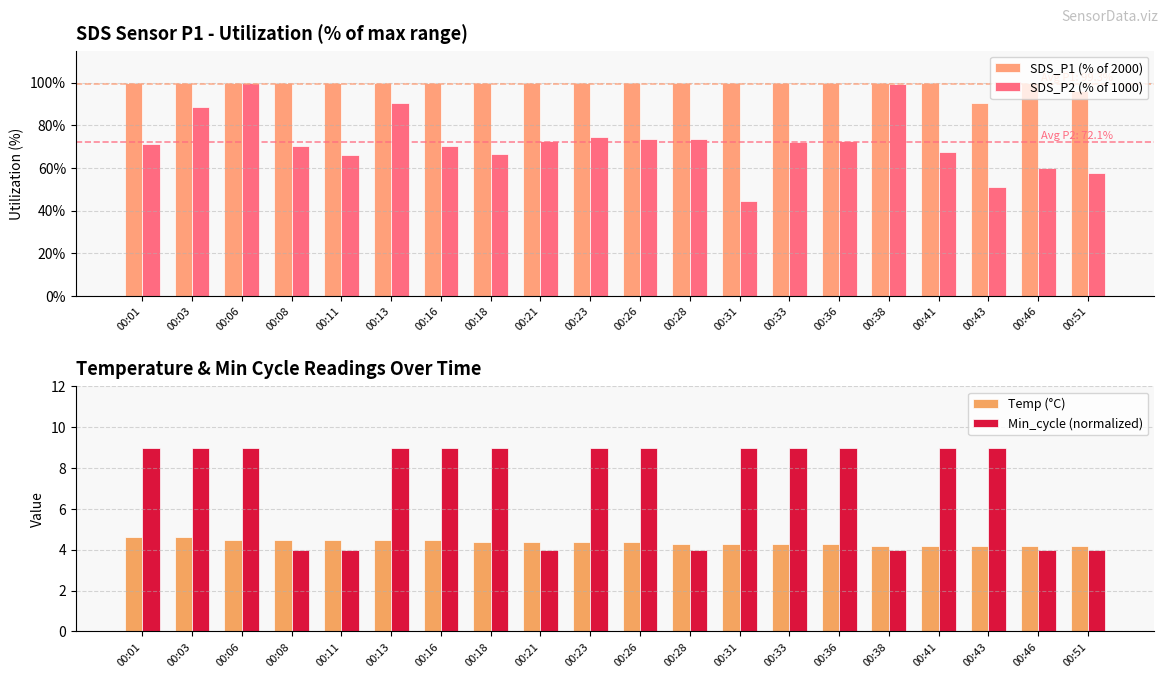

Between 00:21 and 00:38, which is larger?

00:21